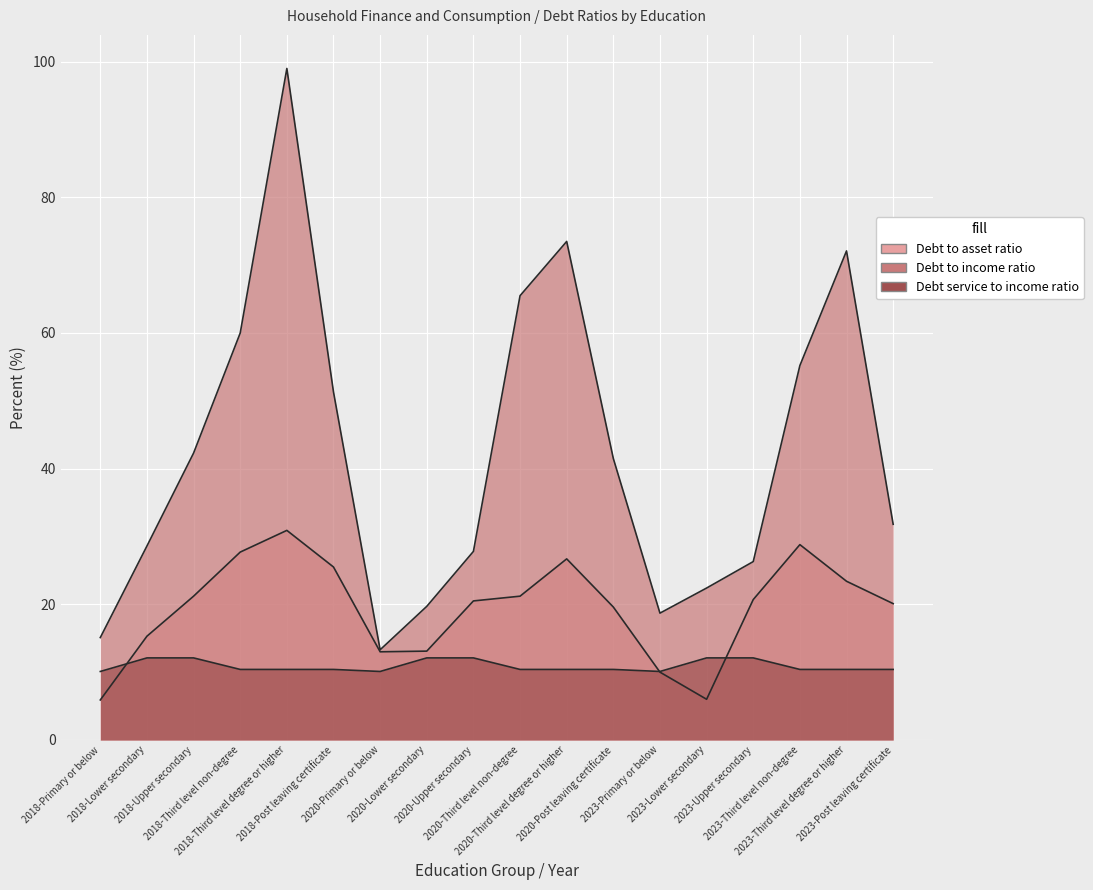

Which series changed the most between 2023-Third level non-degree and 2023-Third level degree or higher?

Debt to income ratio